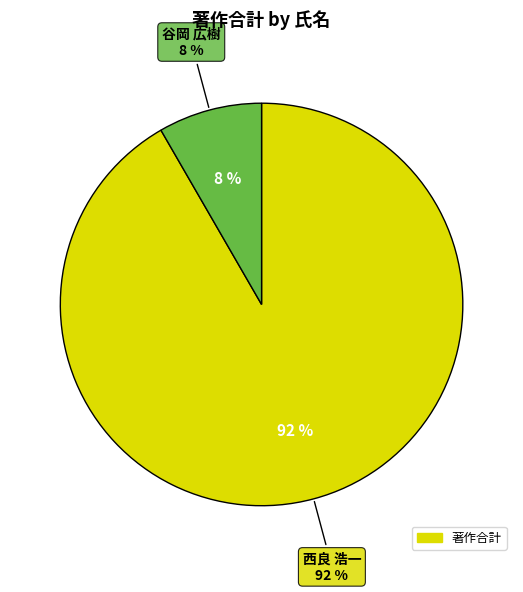

What percentage is NOT represented by 西良 浩一?

8.3%